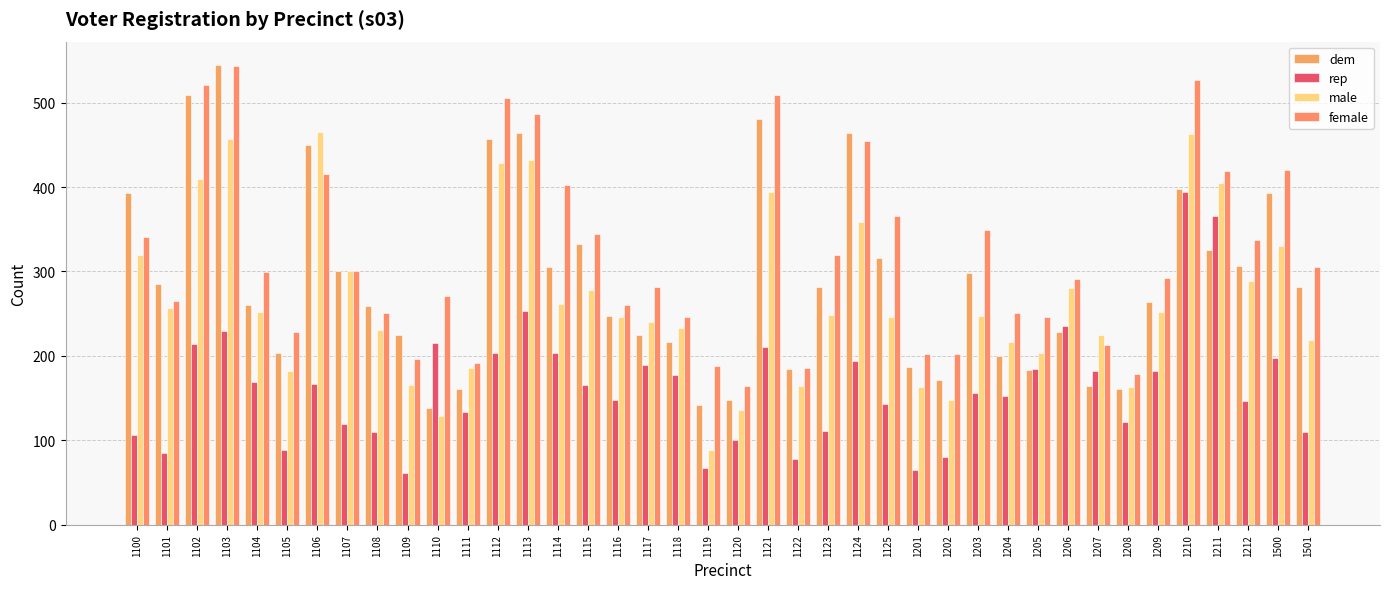

Rank the series at 1116 from lowest to highest value.

rep, male, dem, female